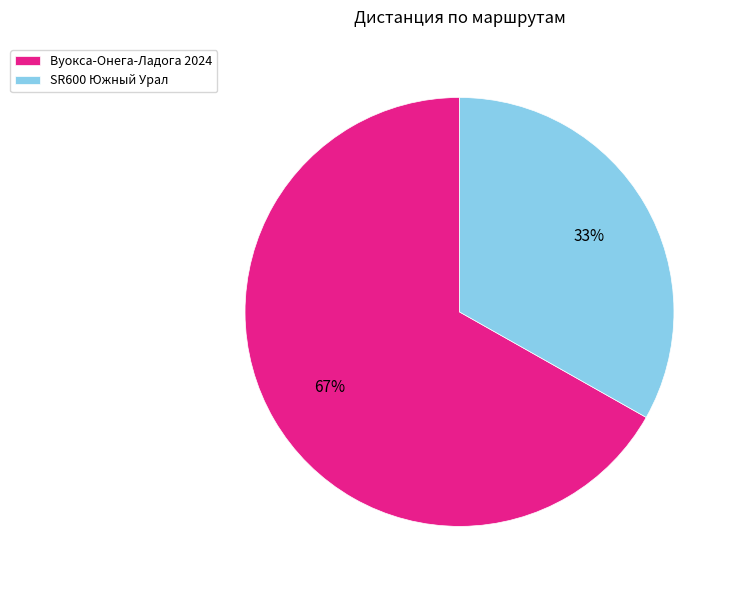

To the nearest percent, what is the difference between the SR600 Южный Урал and Вуокса-Онега-Ладога 2024 slice percentages?

34%